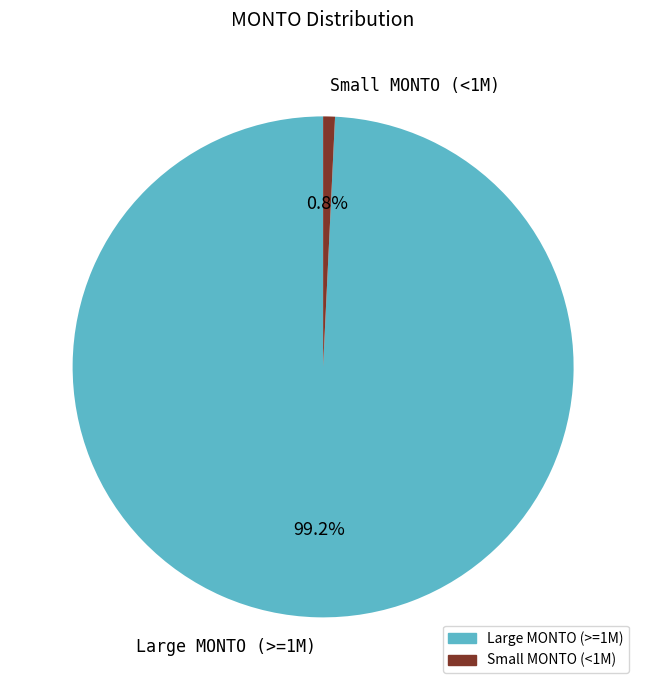

Which has a higher value, Large MONTO (>=1M) or Small MONTO (<1M)?

Large MONTO (>=1M)